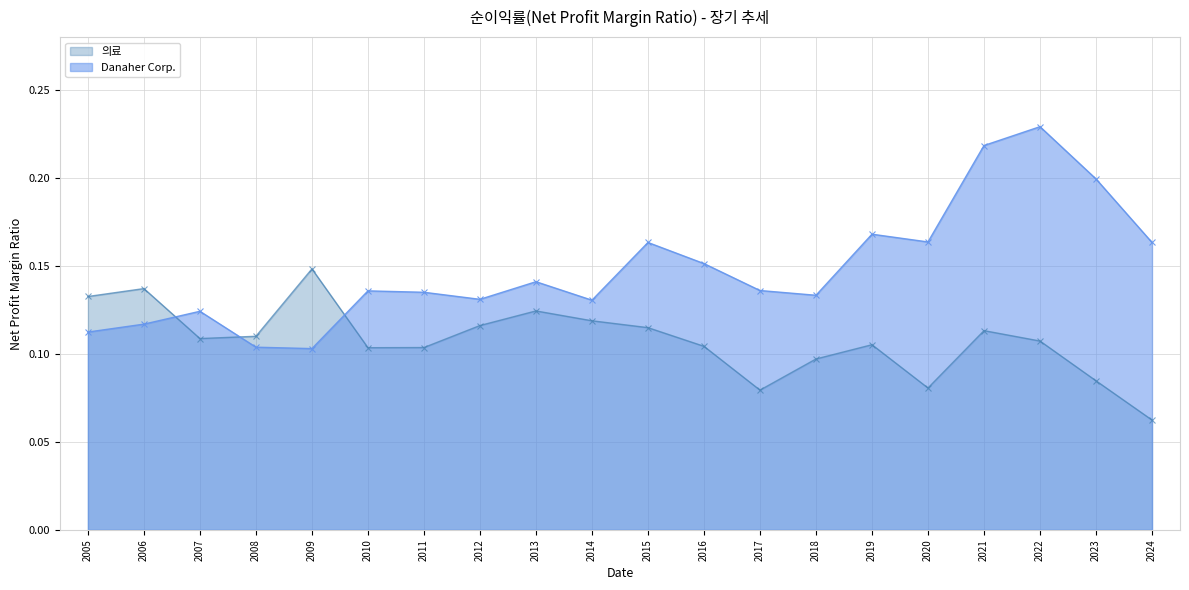

Rank the series at 2017 from highest to lowest value.

Danaher Corp., 의료